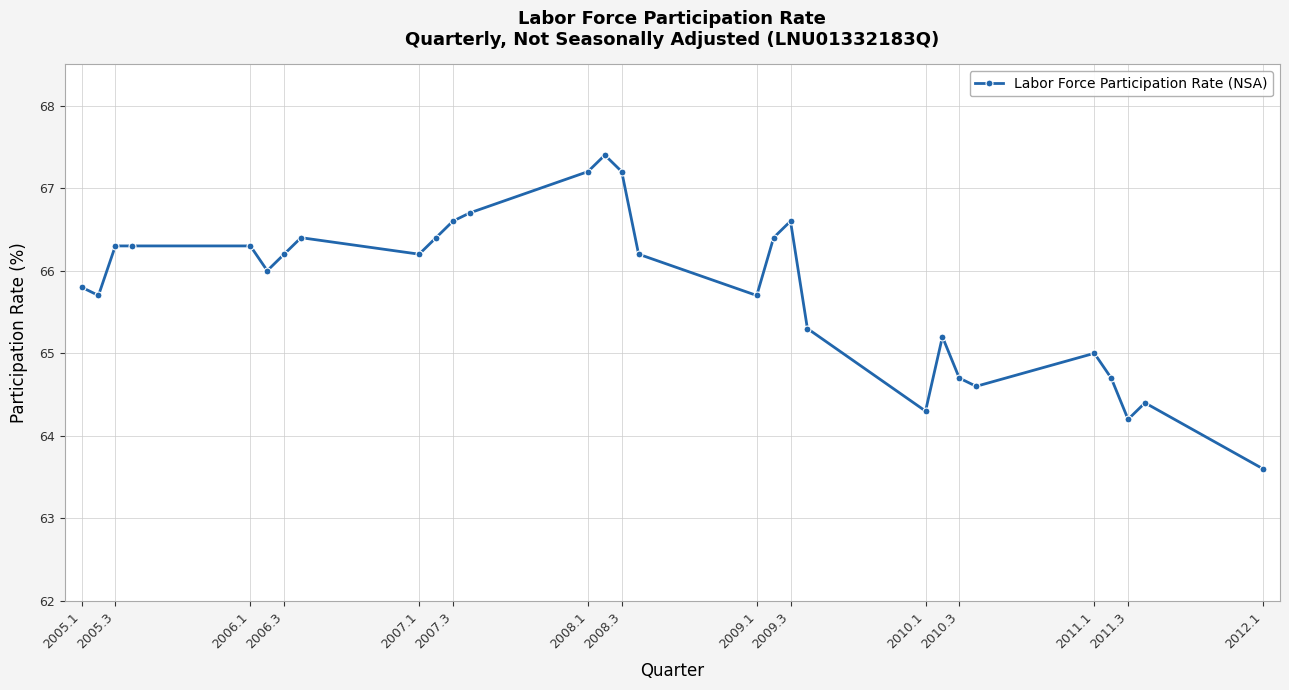

What is the minimum value shown in the chart?

63.6